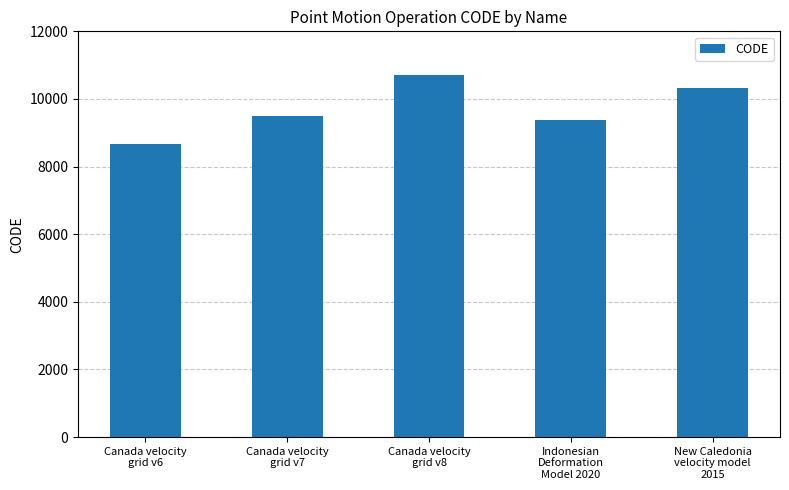

Reading left to right, extract all data points from this chart.

Canada velocity
grid v6=8676	Canada velocity
grid v7=9483	Canada velocity
grid v8=10707	Indonesian
Deformation
Model 2020=9375	New Caledonia
velocity model
2015=10323